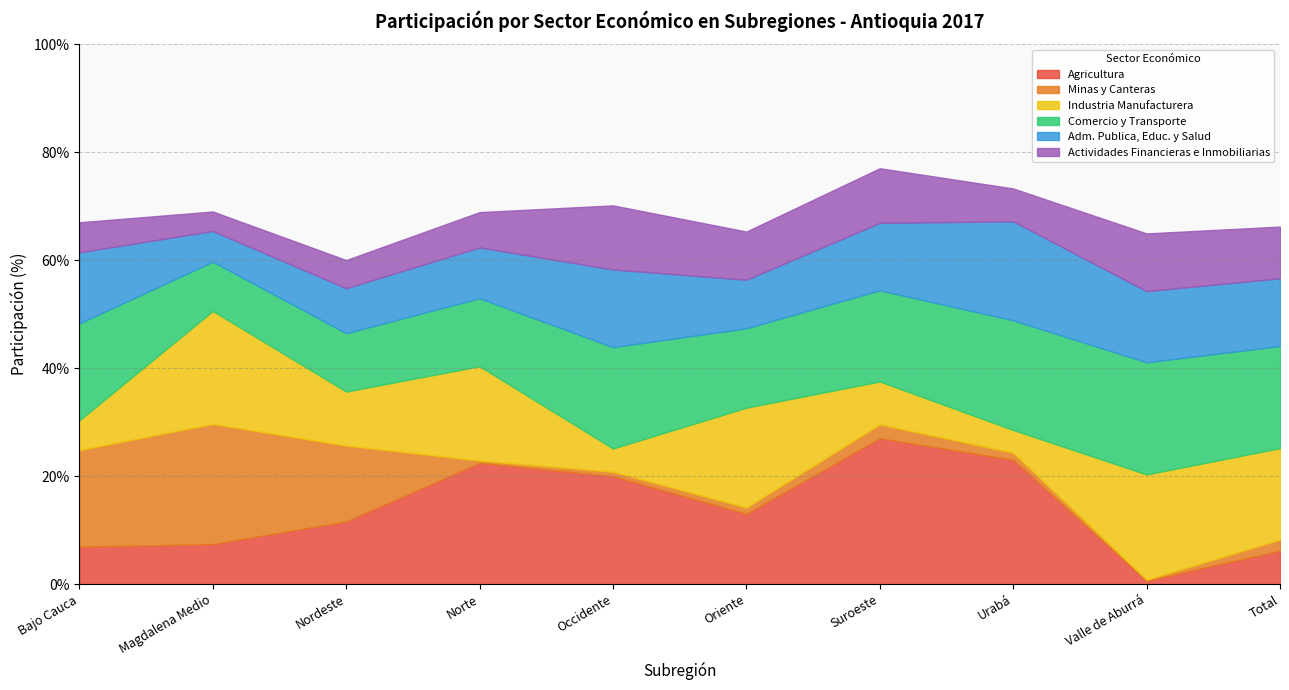

What is the difference between the maximum and minimum values in the Industria Manufacturera series?

16.7